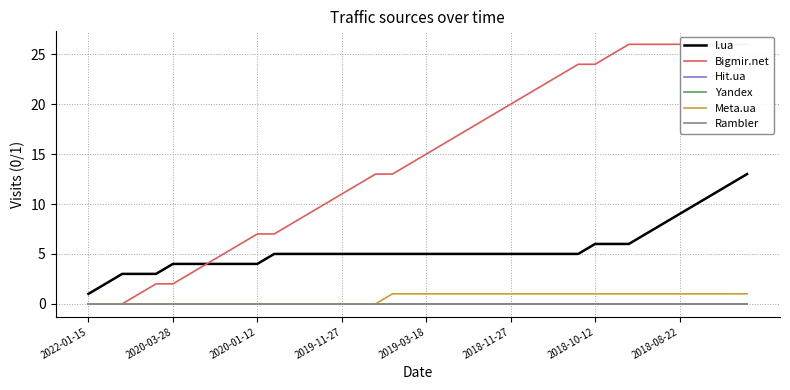

What are all the series names shown in the legend?

I.ua, Bigmir.net, Hit.ua, Yandex, Meta.ua, Rambler